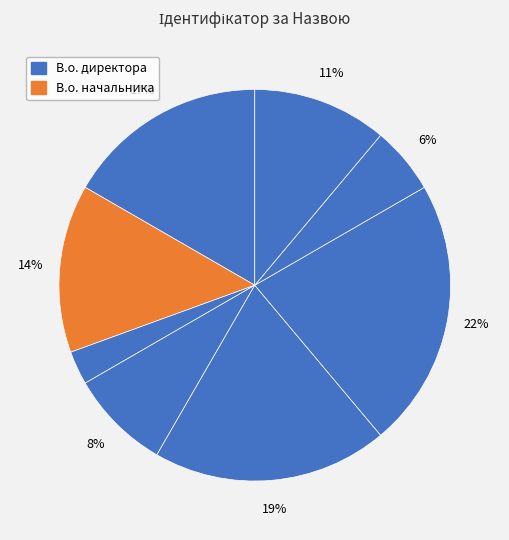

Count the number of slices in the pie.

8